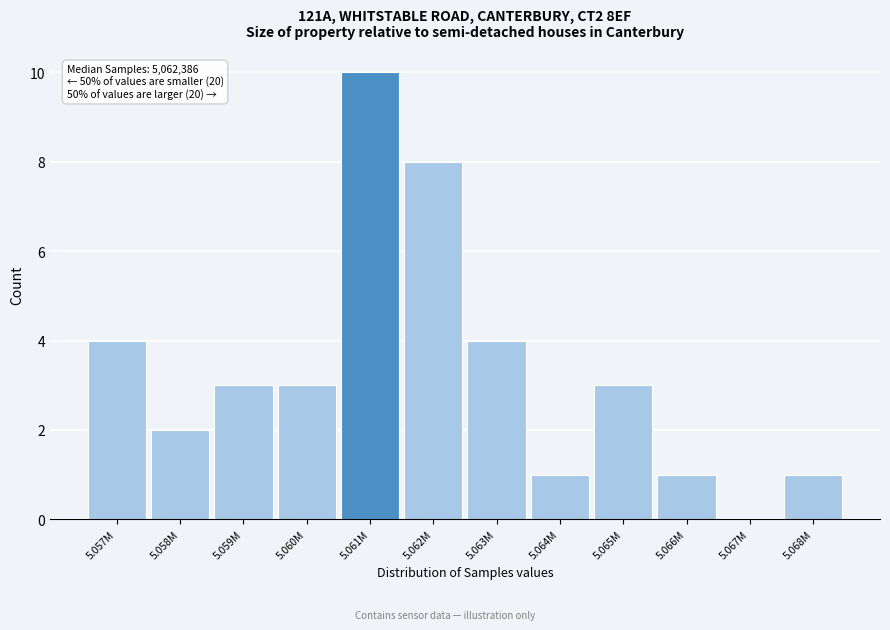

Reading left to right, transcribe all the data shown in this chart.

5.057M=4	5.058M=2	5.059M=3	5.060M=3	5.061M=10	5.062M=8	5.063M=4	5.064M=1	5.065M=3	5.066M=1	5.067M=0	5.068M=1